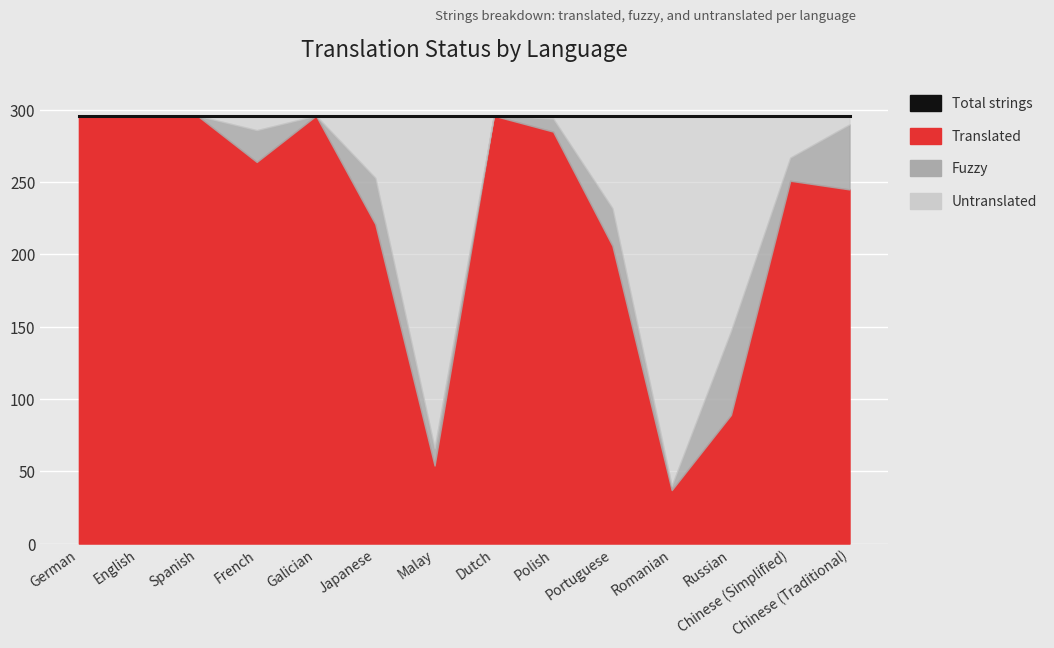

Reading right to left, transcribe all the data shown in this chart.

translated: 245	251	89	37	206	285	296	54	221	296	264	296	296	296
fuzzy: 45	16	58	3	26	9	0	12	32	0	22	0	0	0
untranslated: 6	29	149	256	64	2	0	230	43	0	10	0	0	0